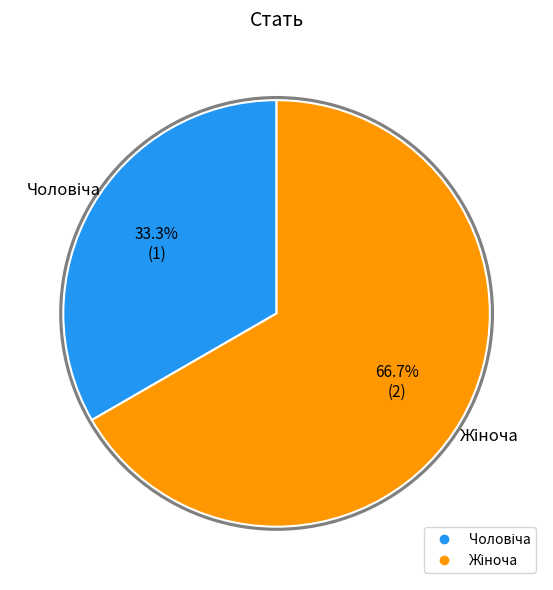

Is there a majority slice in this chart?

Yes